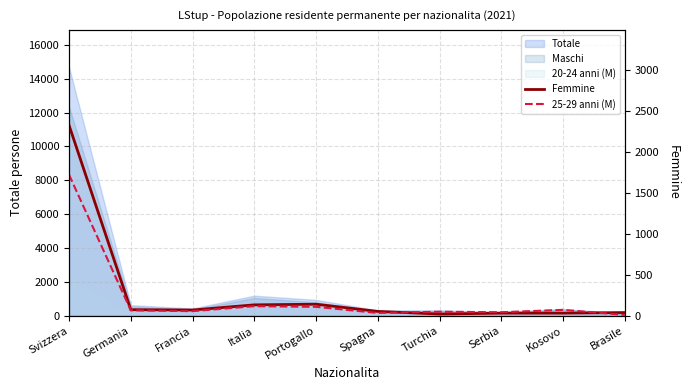

At how many categories does at least one series exceed 1367?

1